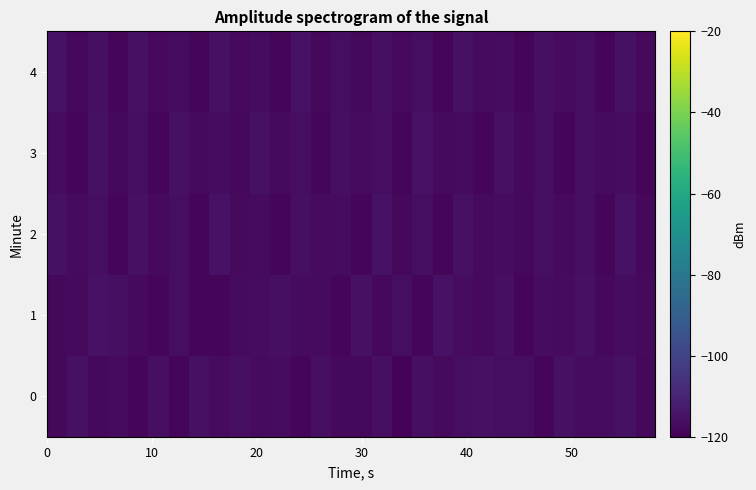

Which series has the largest total across all categories?

2